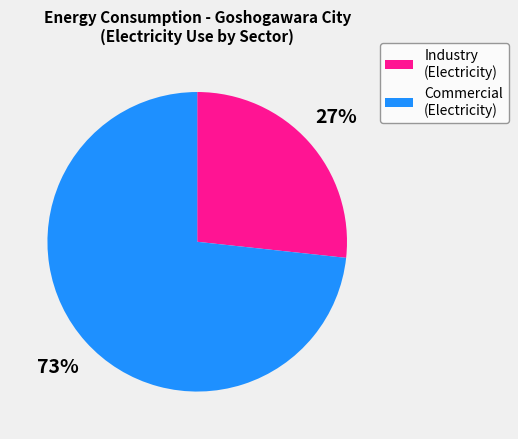

What percentage is the Commercial (Electricity) slice, to the nearest percent?

73%